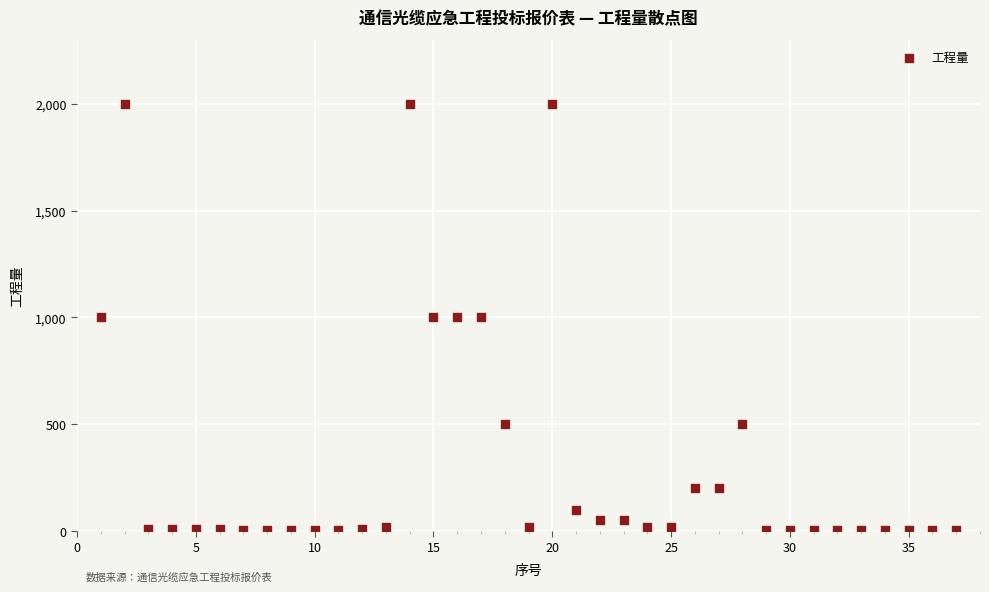

What is the range of X values (max minus min)?

36